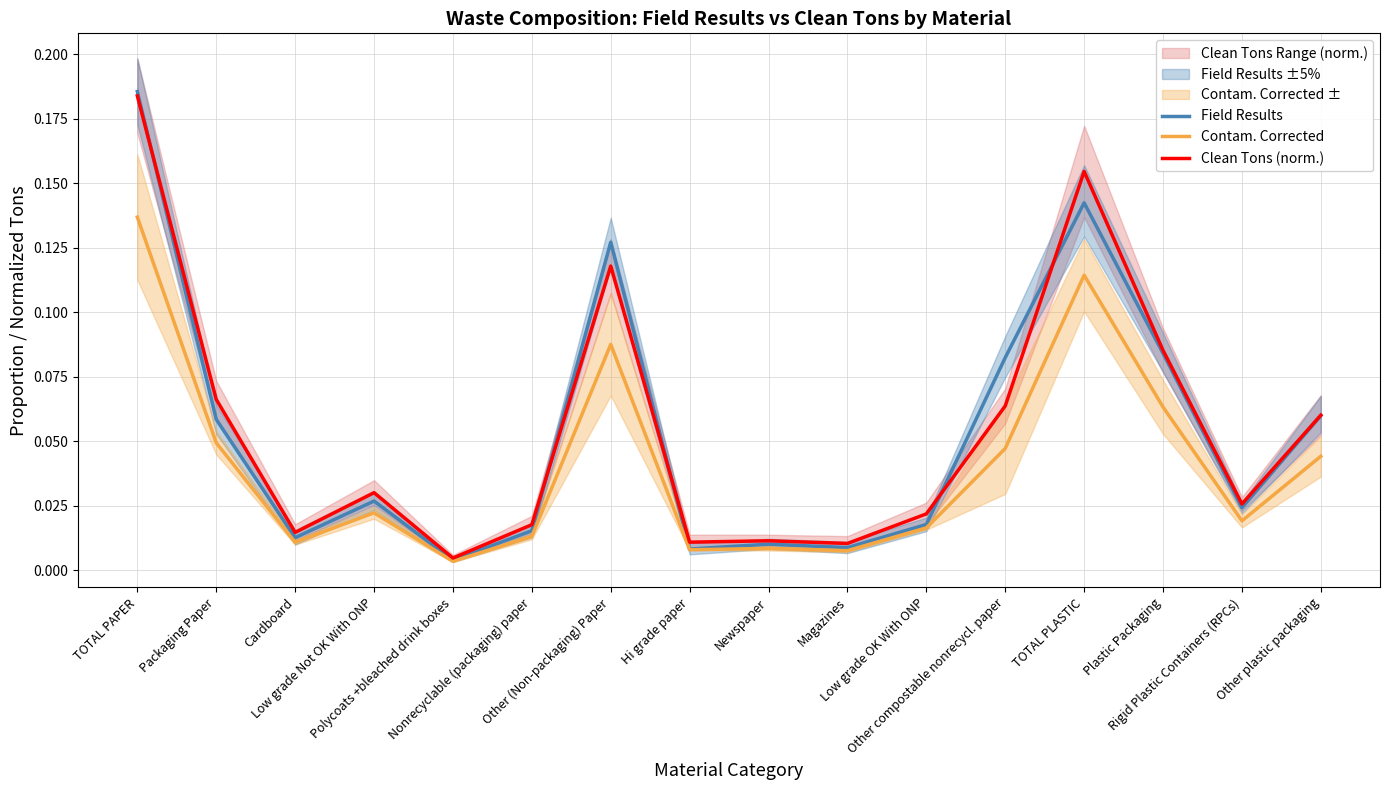

Is it true that Clean Tons (norm.) equals 0.0 at Low grade Not OK With ONP?

True